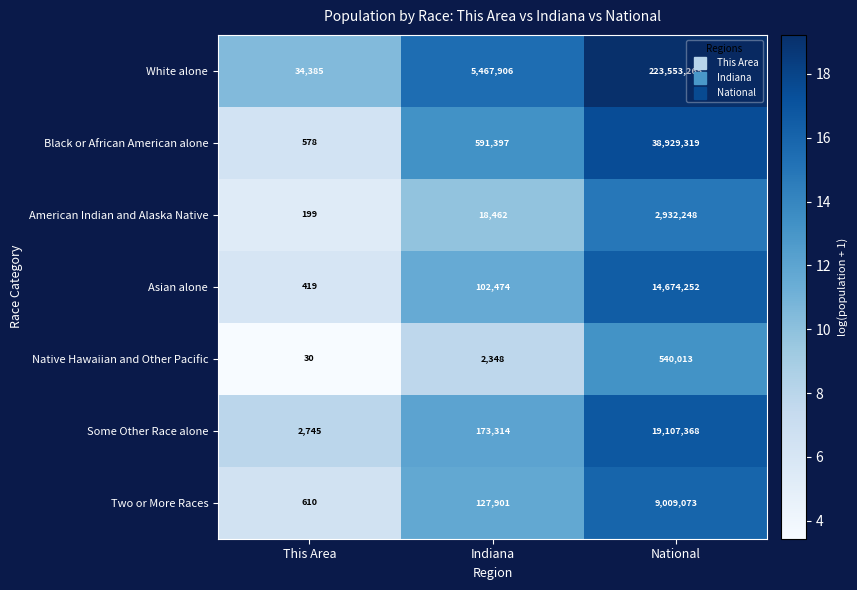

Reading left to right, transcribe all the data shown in this chart.

White alone: 34385	5467906	223553265
Black or African American alone: 578	591397	38929319
American Indian and Alaska Native: 199	18462	2932248
Asian alone: 419	102474	14674252
Native Hawaiian and Other Pacific: 30	2348	540013
Some Other Race alone: 2745	173314	19107368
Two or More Races: 610	127901	9009073